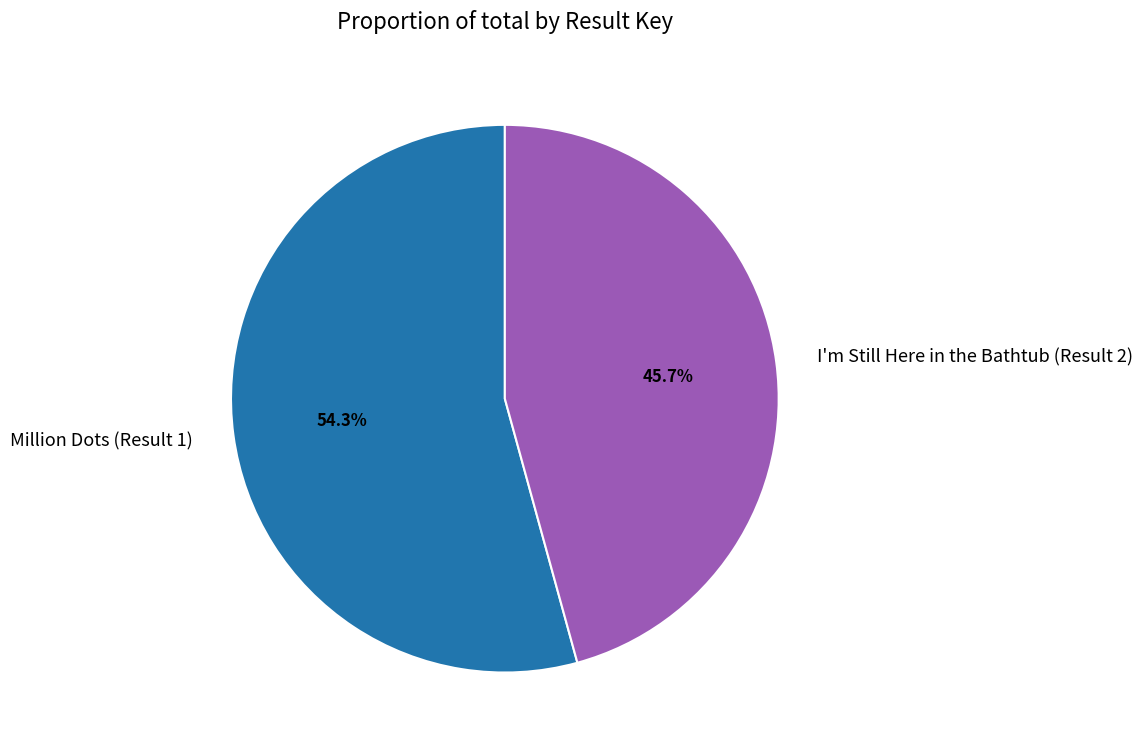

Which slice is the smallest?

I'm Still Here in the Bathtub (Result 2)